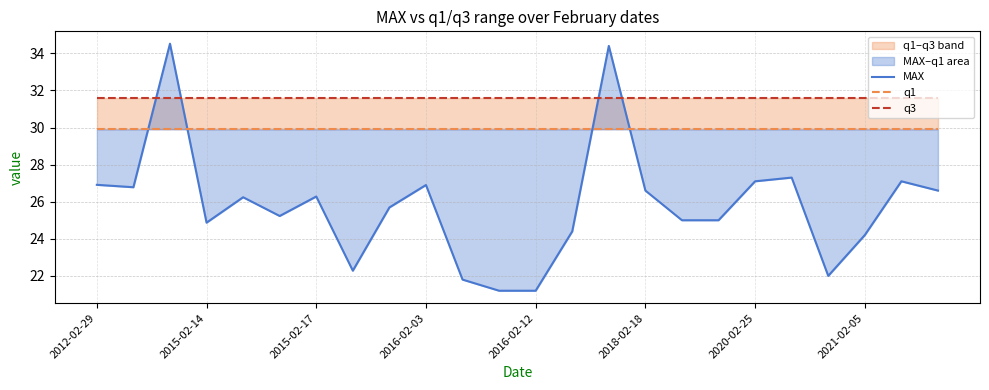

How many lines are shown in the chart?

3